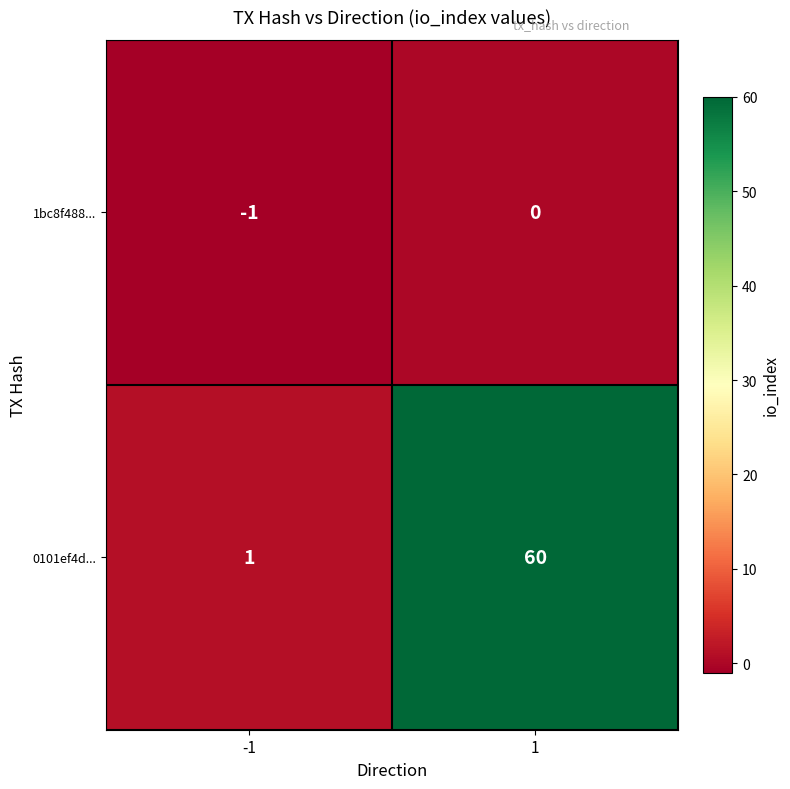

Reading left to right, transcribe all the data shown in this chart.

1bc8f488...: -1	0
0101ef4d...: 1	60